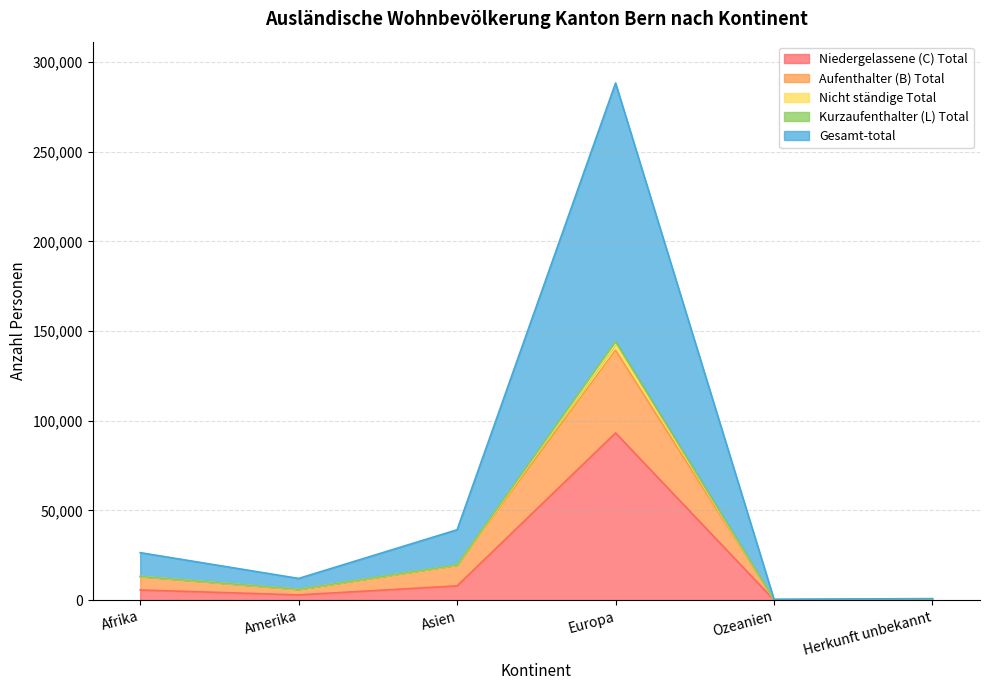

True or false: Aufenthalter (B) Total has more than 1 points higher than both neighbors.

False